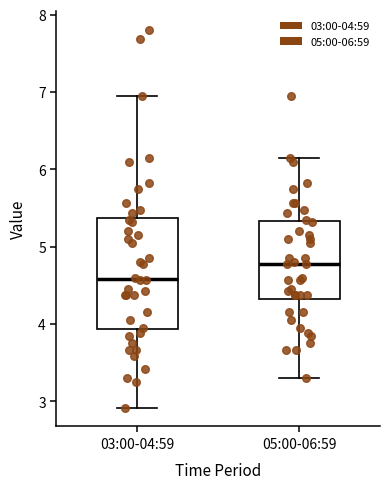

Which box has the highest median line?

05:00-06:59